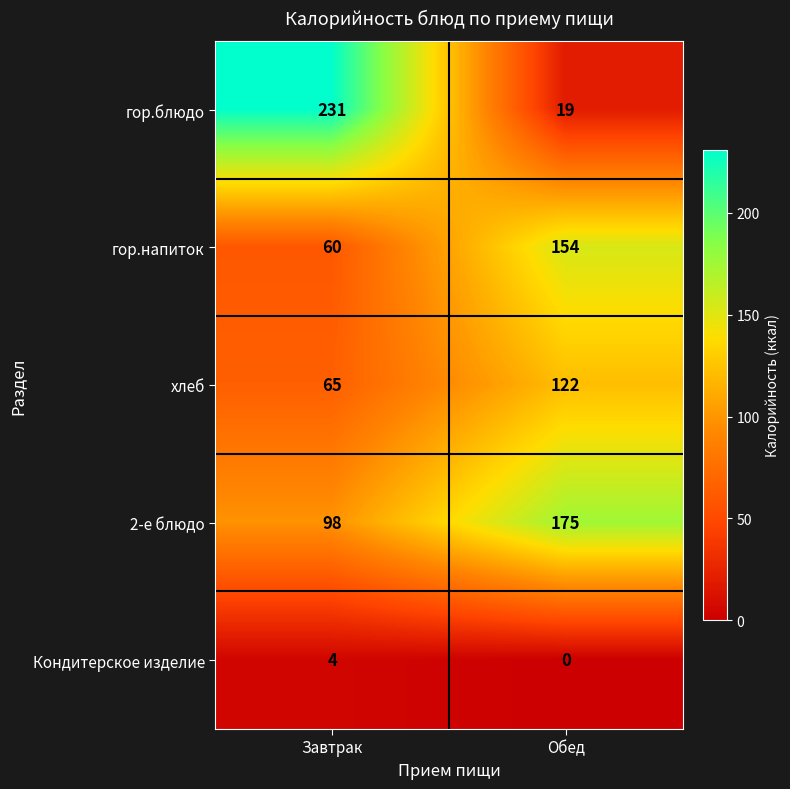

Rank the series at Обед from lowest to highest value.

Кондитерское изделие, гор.блюдо, хлеб, гор.напиток, 2-е блюдо